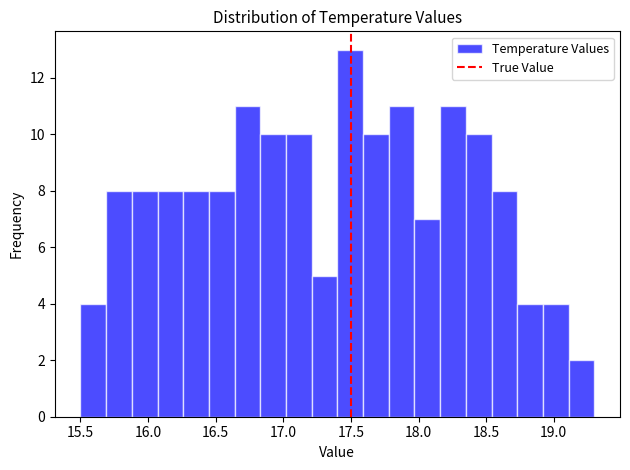

Read against the x-axis, roughly where is the centre of the tallest bar?

17.50